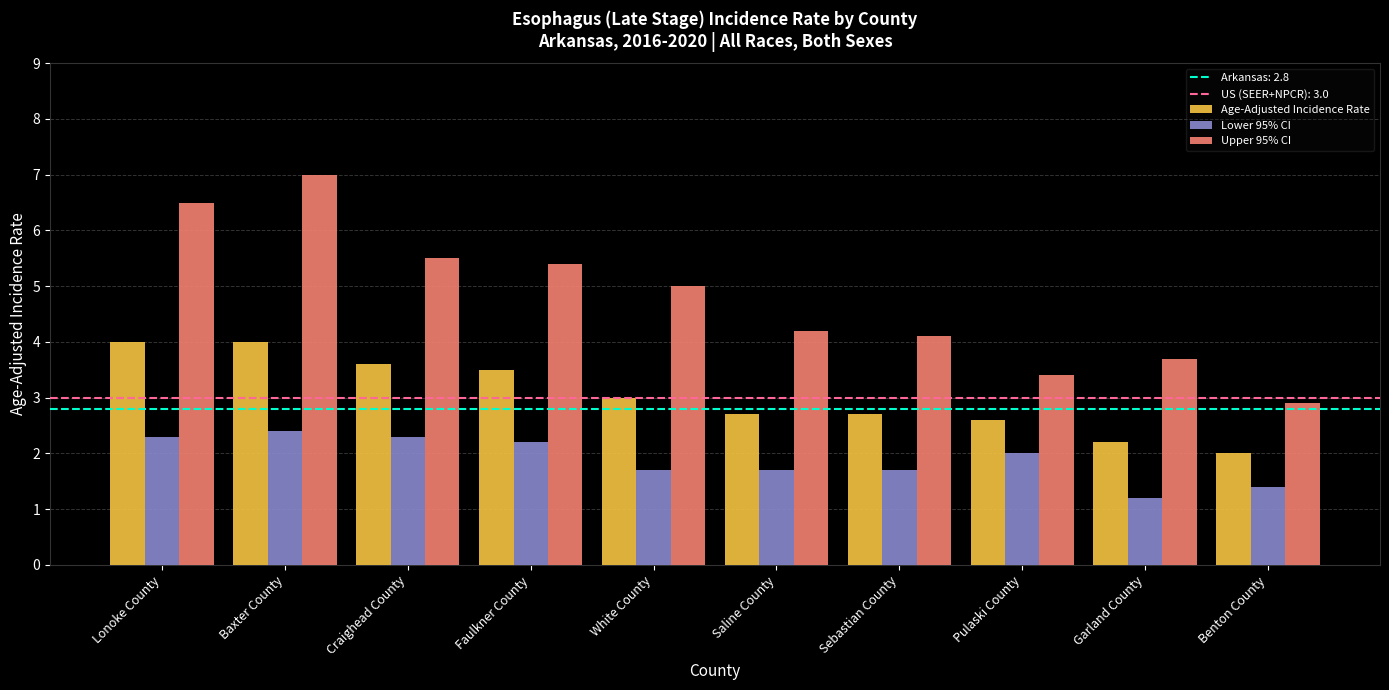

Reading left to right, transcribe all the data shown in this chart.

Age-Adjusted Incidence Rate: 4.0	4.0	3.6	3.5	3.0	2.7	2.7	2.6	2.2	2.0
Lower 95% CI: 2.3	2.4	2.3	2.2	1.7	1.7	1.7	2.0	1.2	1.4
Upper 95% CI: 6.5	7.0	5.5	5.4	5.0	4.2	4.1	3.4	3.7	2.9